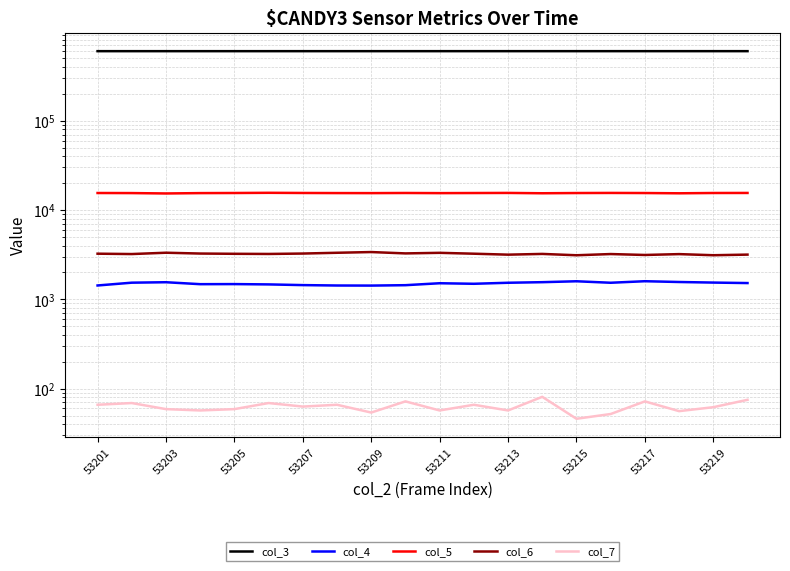

What is the sum of the col_5 values at 53219 and 10?

30961